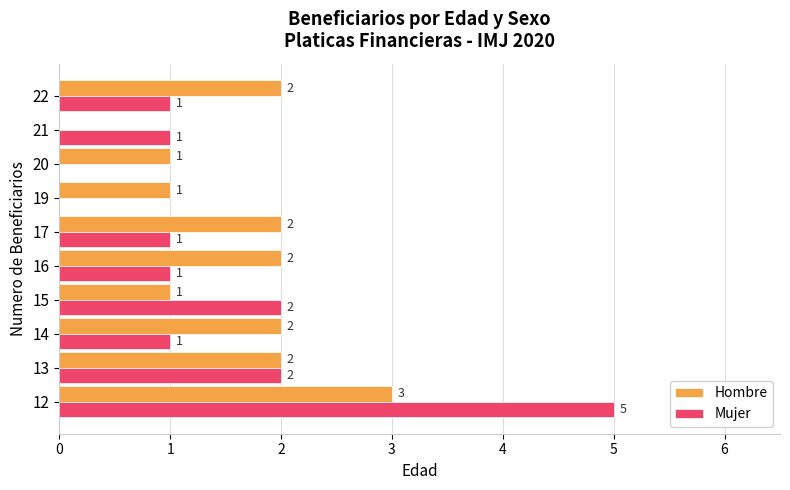

True or false: Hombre has a value of 3 at 22.

False